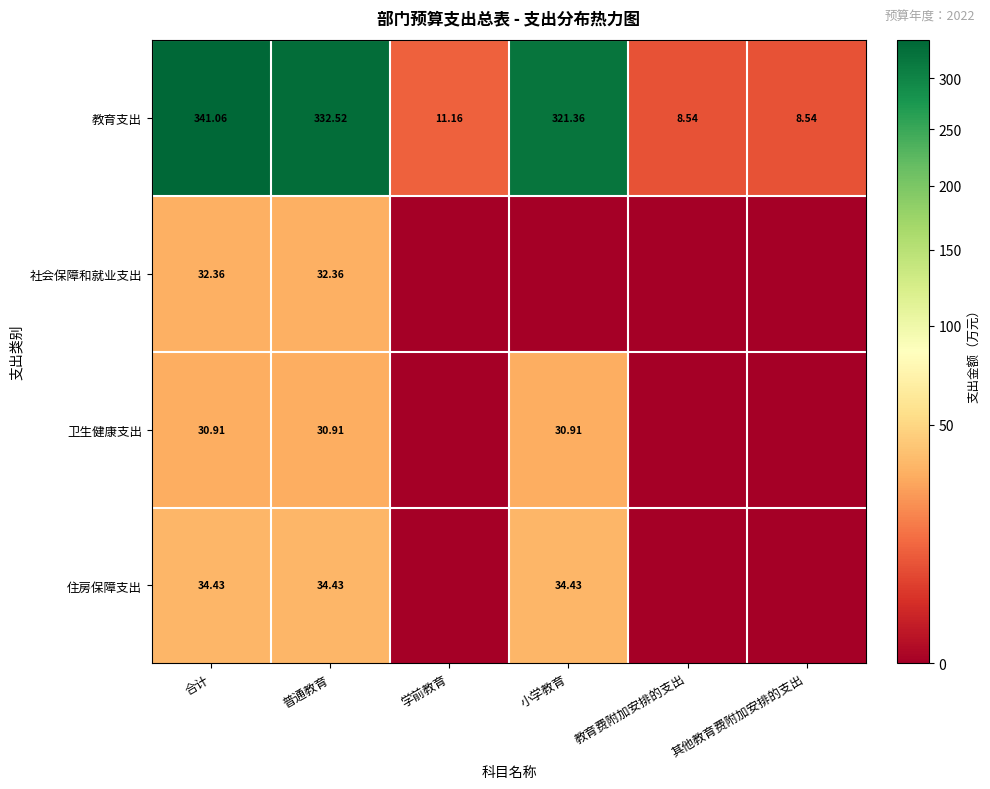

At which label does 教育支出 first exceed 321?

合计